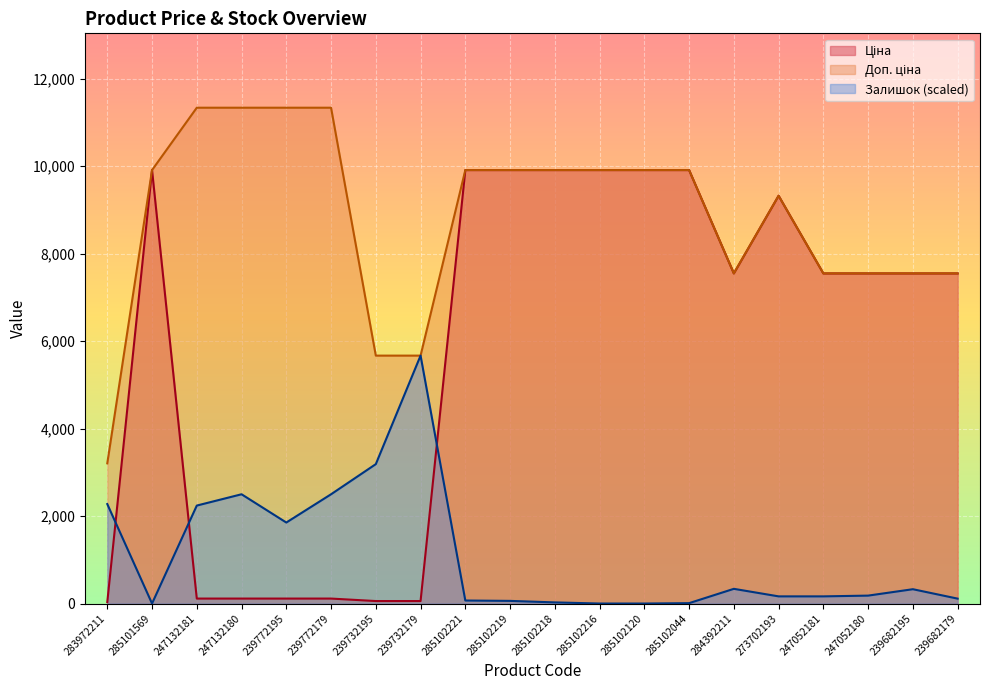

Reading left to right, extract all data points from this chart.

Ціна: 32.0	9908.5	113.3	113.3	113.3	113.3	56.7	56.7	9908.5	9908.5	9908.5	9908.5	9908.5	9908.5	7545.9	9321.4	7545.9	7545.9	7545.9	7545.9
Доп. ціна: 3205.0	9908.5	11334.0	11334.0	11334.0	11334.0	5667.0	5667.0	9908.5	9908.5	9908.5	9908.5	9908.5	9908.5	7545.9	9321.4	7545.9	7545.9	7545.9	7545.9
Залишок: 2273.7	0.0	2239.2	2497.6	1851.7	2497.6	3186.6	5667.0	68.9	60.3	25.8	0.0	0.0	8.6	335.9	163.6	163.6	180.9	327.3	112.0